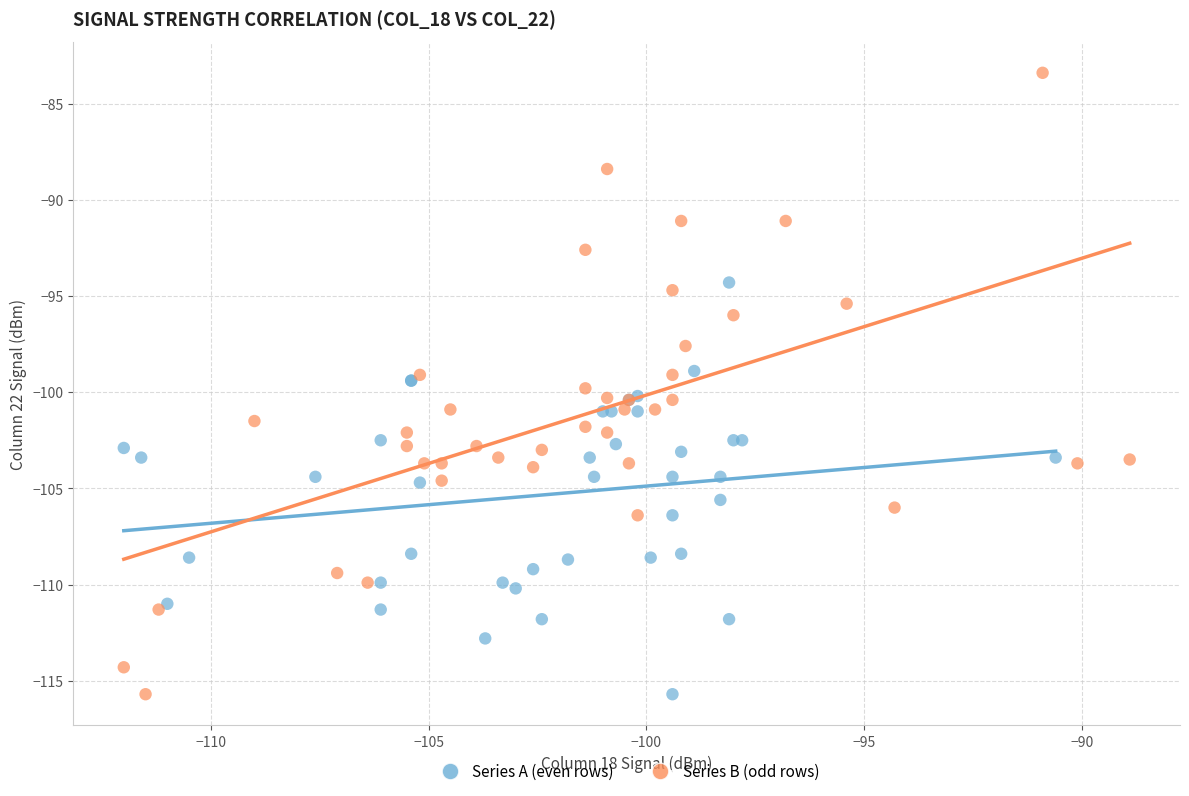

Which series contains the highest Y value?

Series B (odd rows)